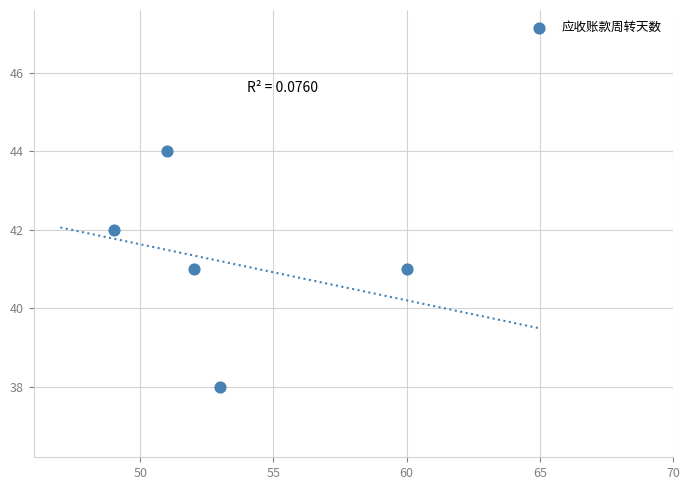

What is the average Y value?

41